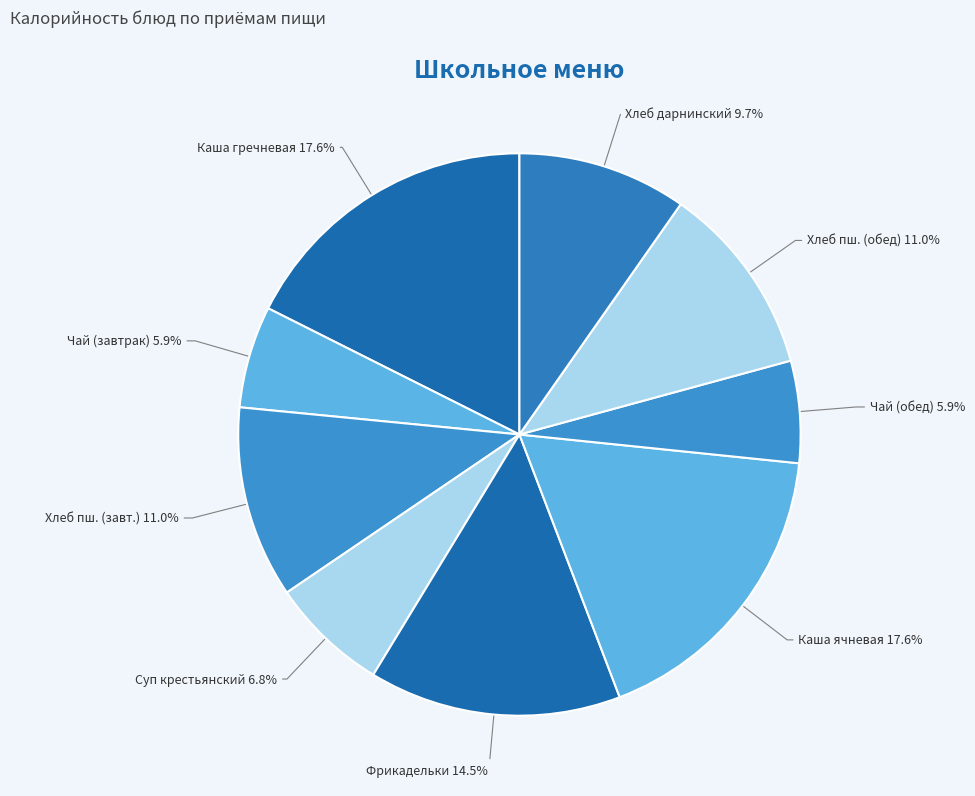

How many segments does this pie chart have?

9